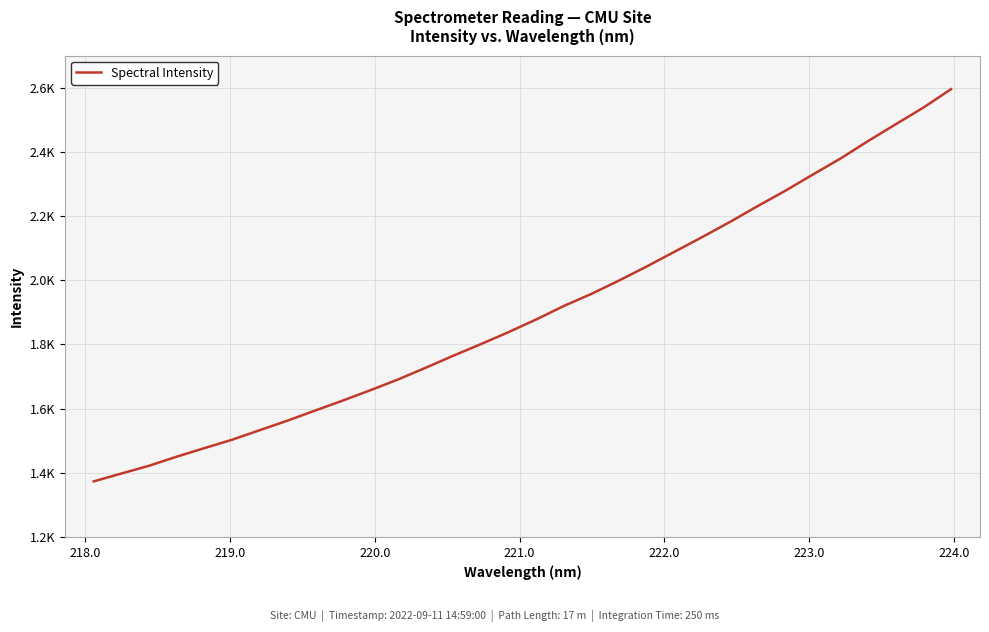

What is the smallest value displayed?

1373.5